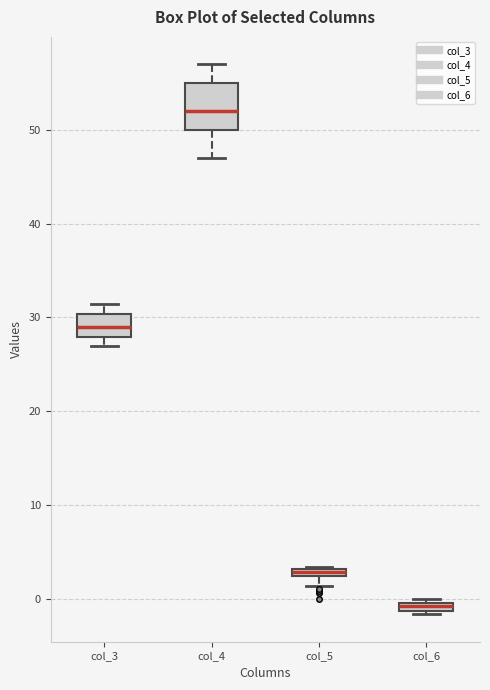

Which box is the tallest, from its lower edge to its upper edge?

col_4